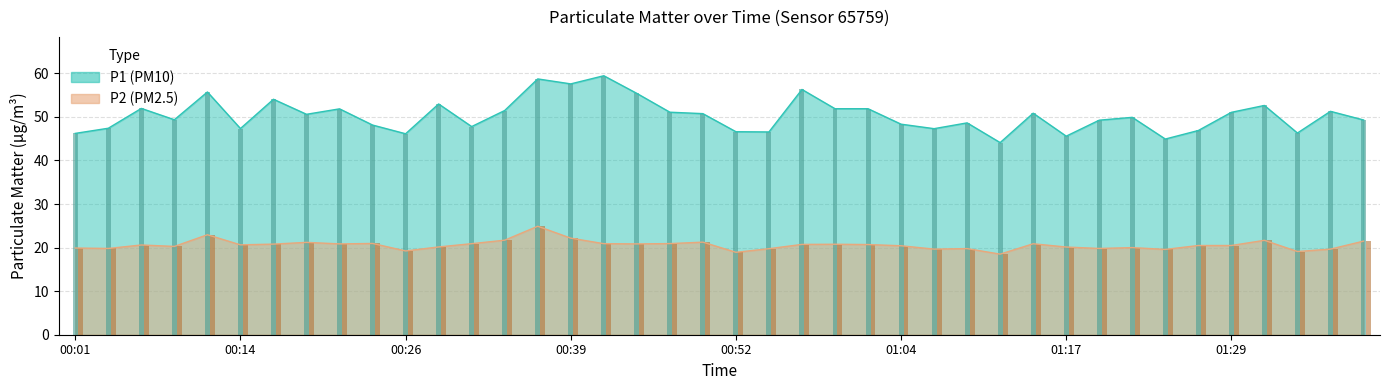

How many bars are there in total?

80